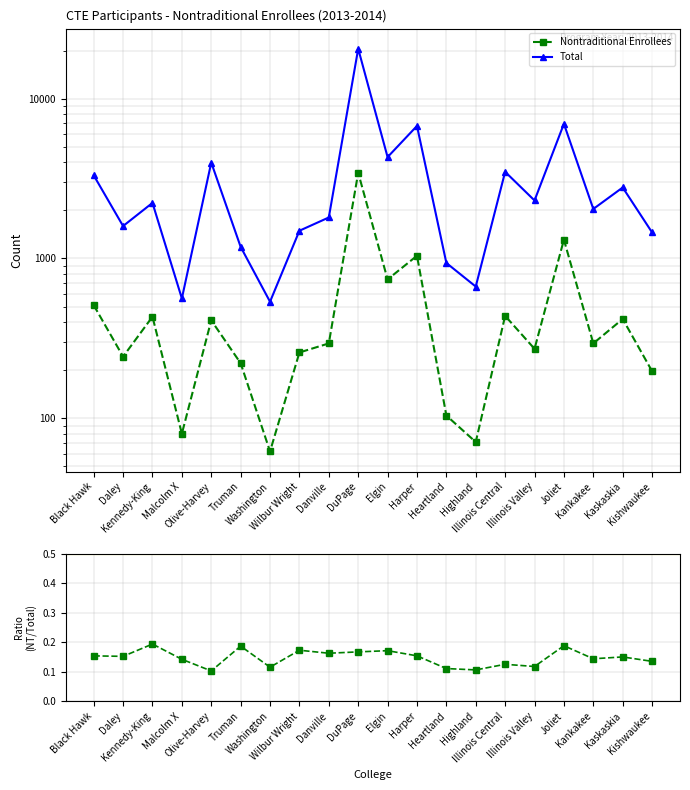

List the series in order of their overall mean, lowest first.

Ratio (Nontra/Total), Nontraditional Enrollees, Total